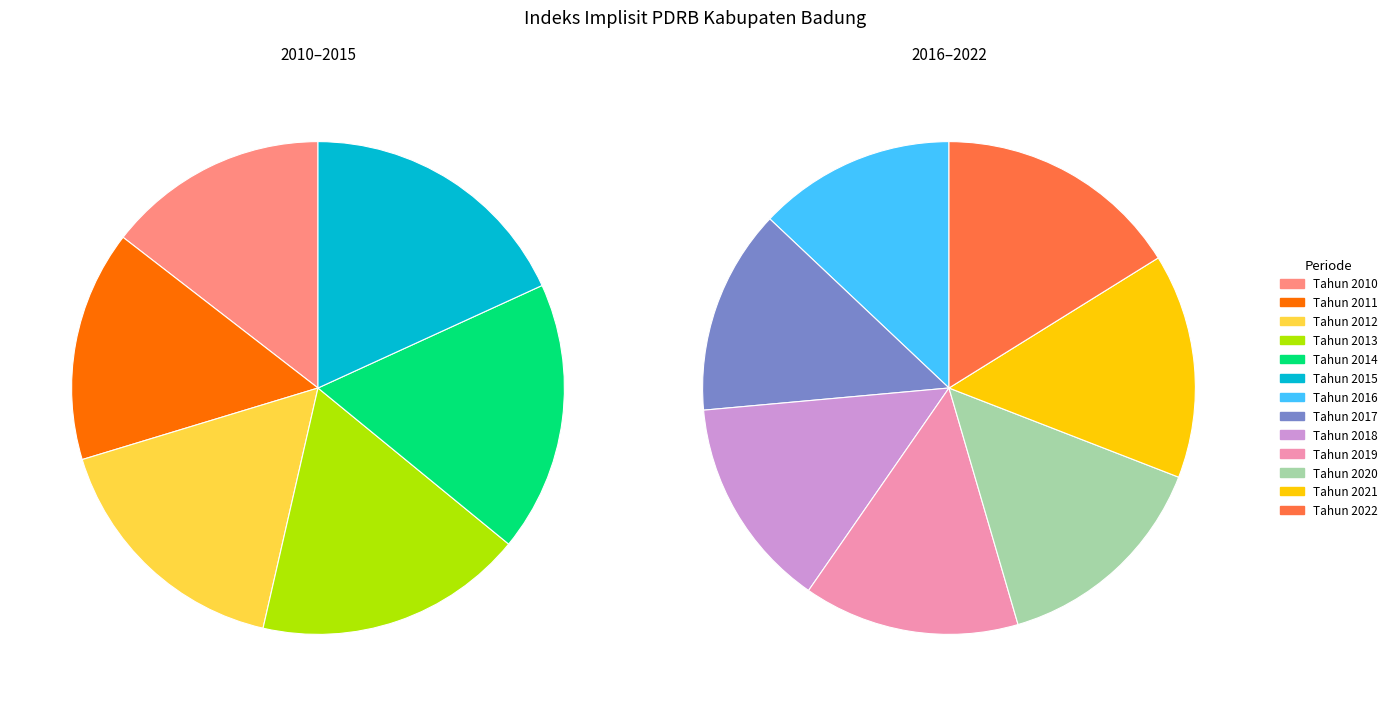

How much of the chart is everything except Tahun 2010?

94.1%